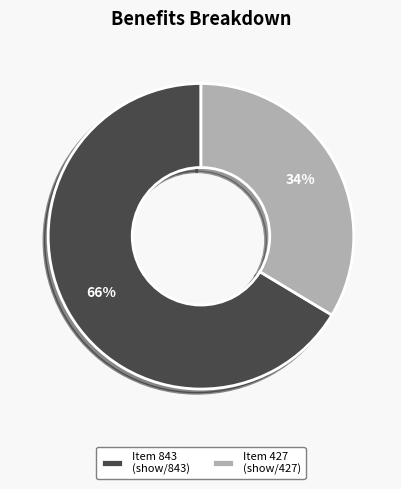

To the nearest percent, what is the combined percentage of Item 843 (show/843) and Item 427 (show/427)?

100%